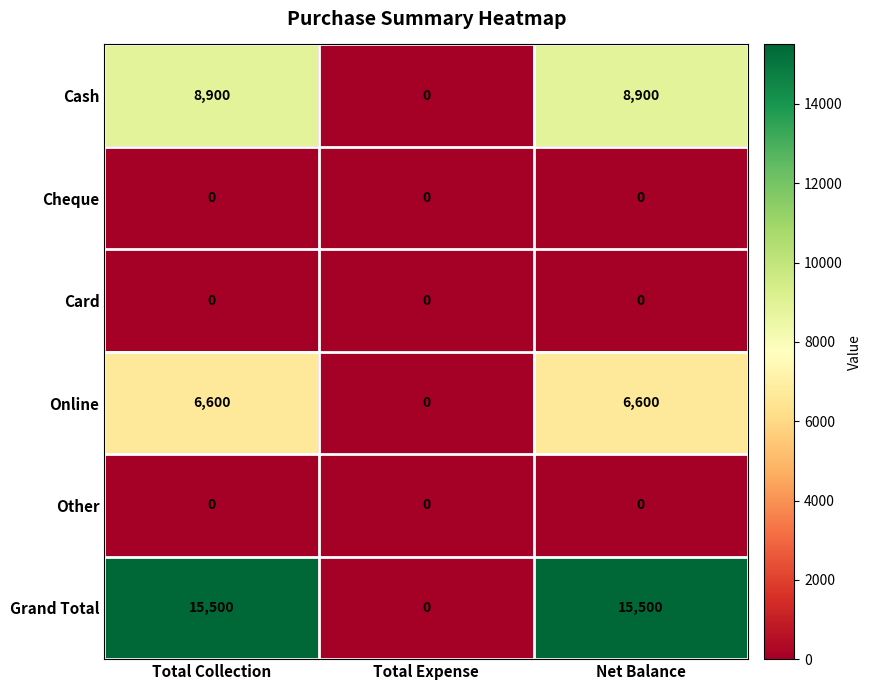

Reading left to right, list all the values displayed in this chart.

Cash: Total Collection=8900	Total Expense=0	Net Balance=8900
Cheque: Total Collection=0	Total Expense=0	Net Balance=0
Card: Total Collection=0	Total Expense=0	Net Balance=0
Online: Total Collection=6600	Total Expense=0	Net Balance=6600
Other: Total Collection=0	Total Expense=0	Net Balance=0
Grand Total: Total Collection=15500	Total Expense=0	Net Balance=15500